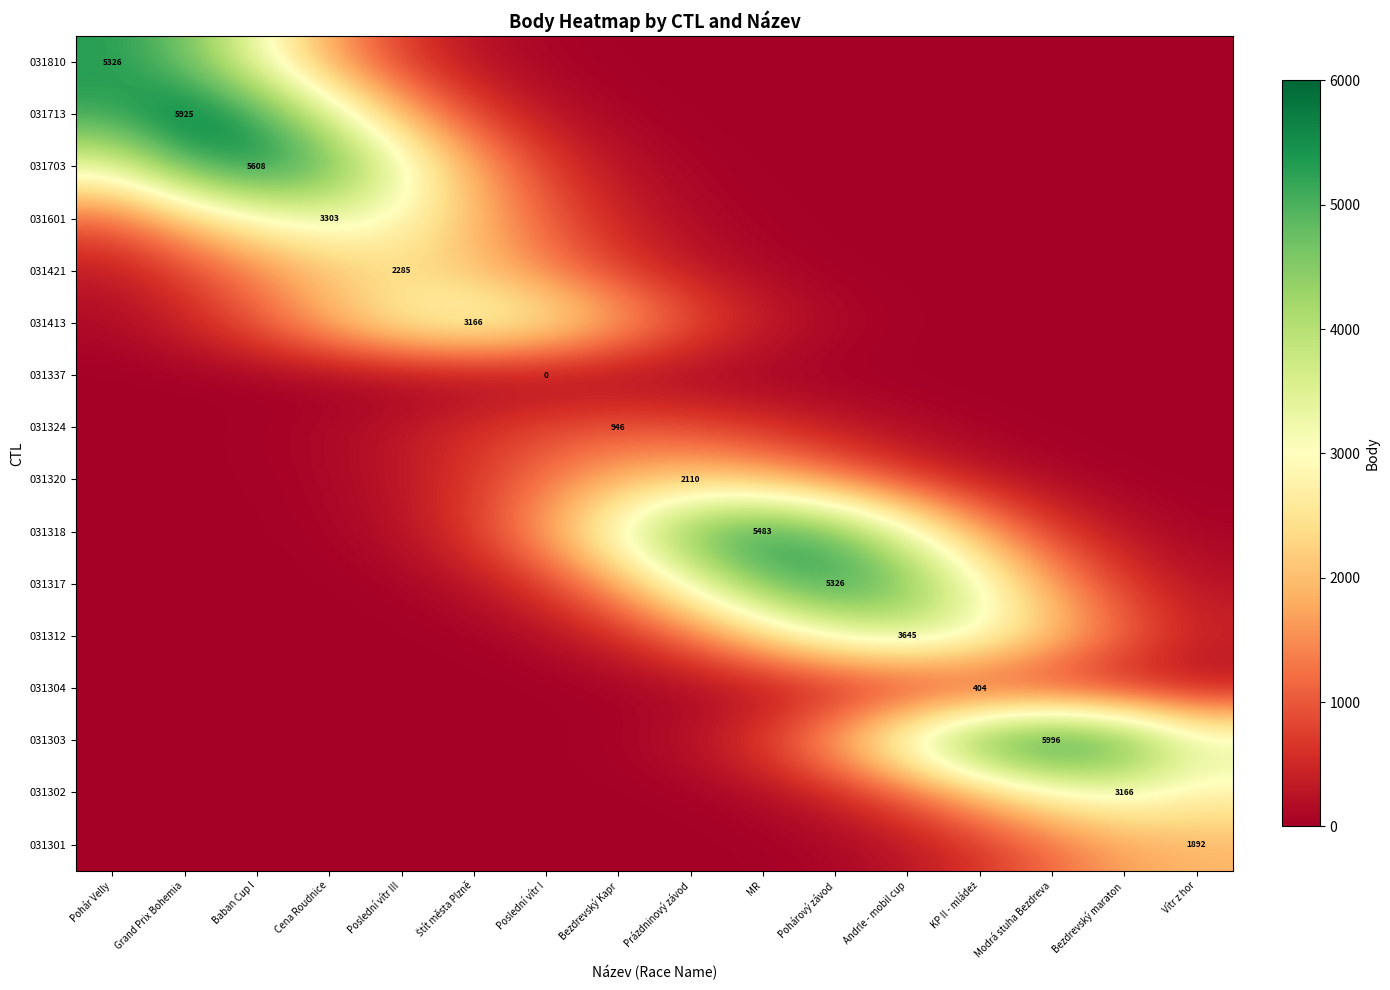

What is the greatest value displayed?

5996.0